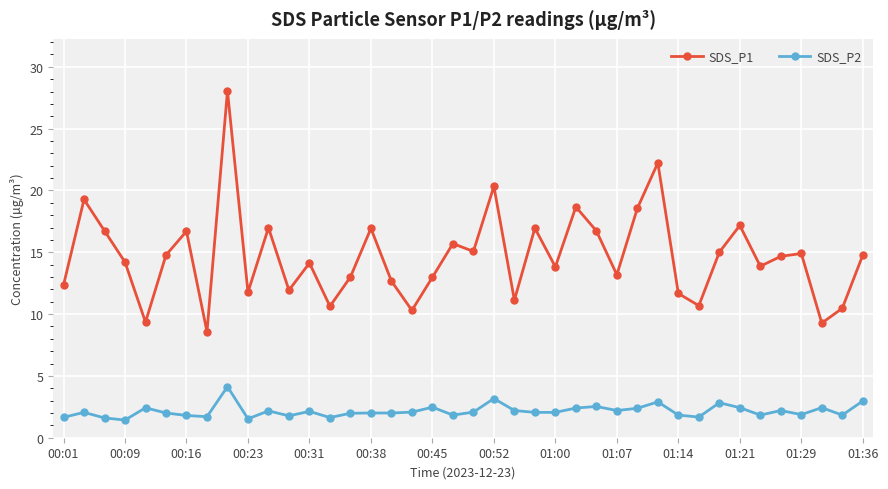

Which series has the largest total across all categories?

SDS_P1